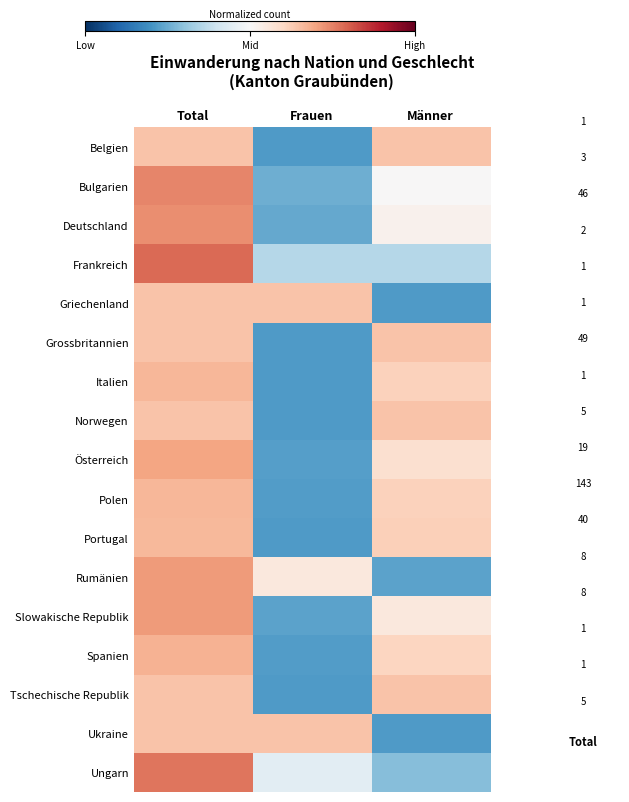

What is the maximum value shown in the chart?

1.4